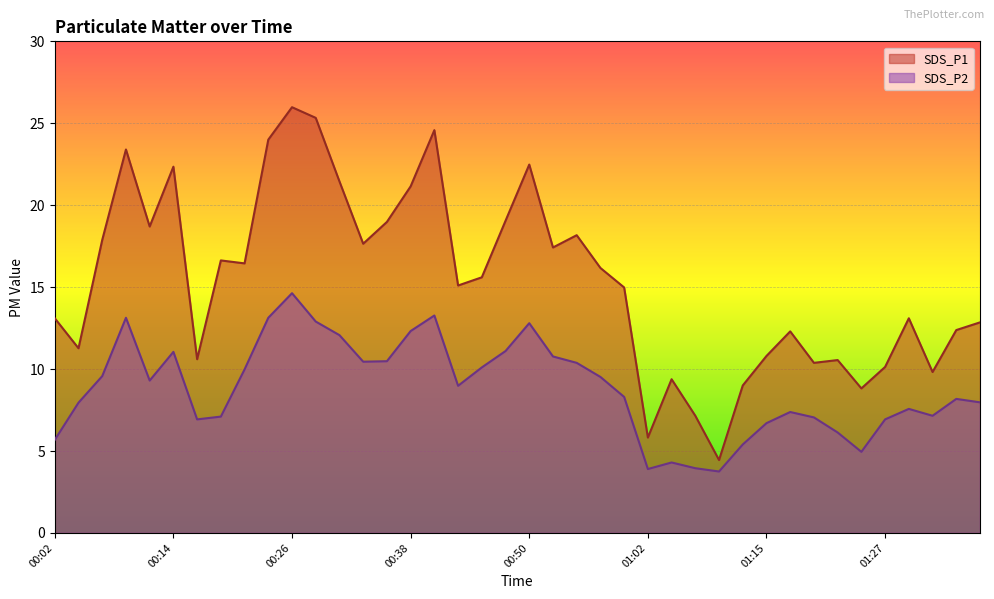

Which category has the lowest value across all series?

01:10